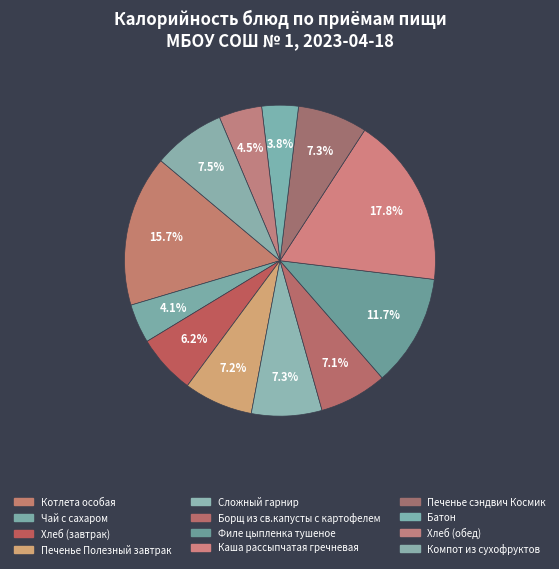

To the nearest percent, what is the combined percentage of Компот из сухофруктов and Сложный гарнир?

15%